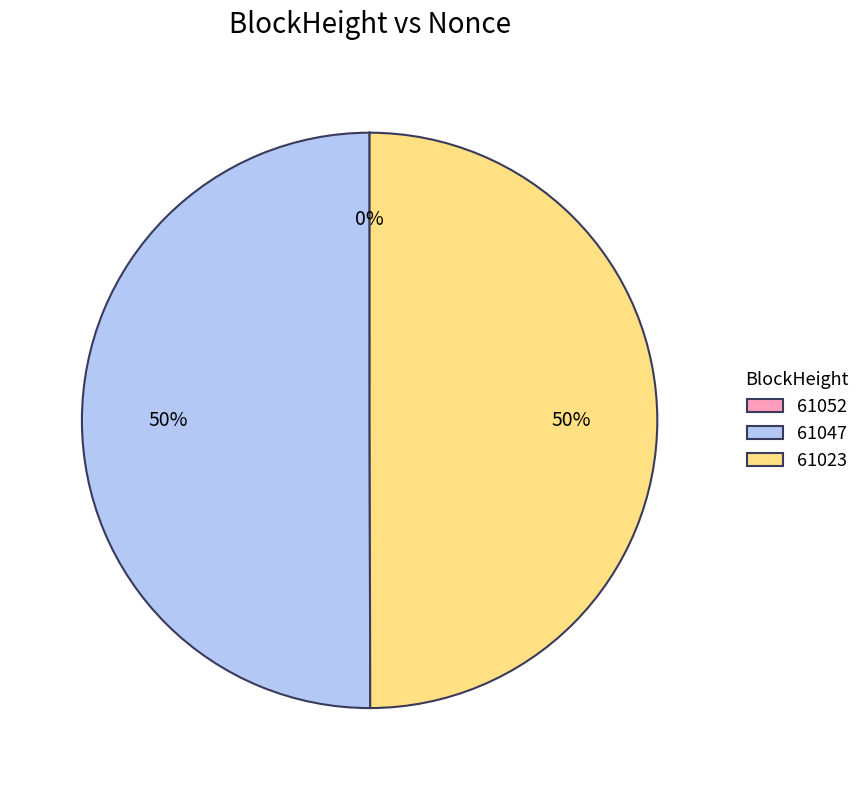

What percentage is the 61023 slice, to the nearest percent?

50%